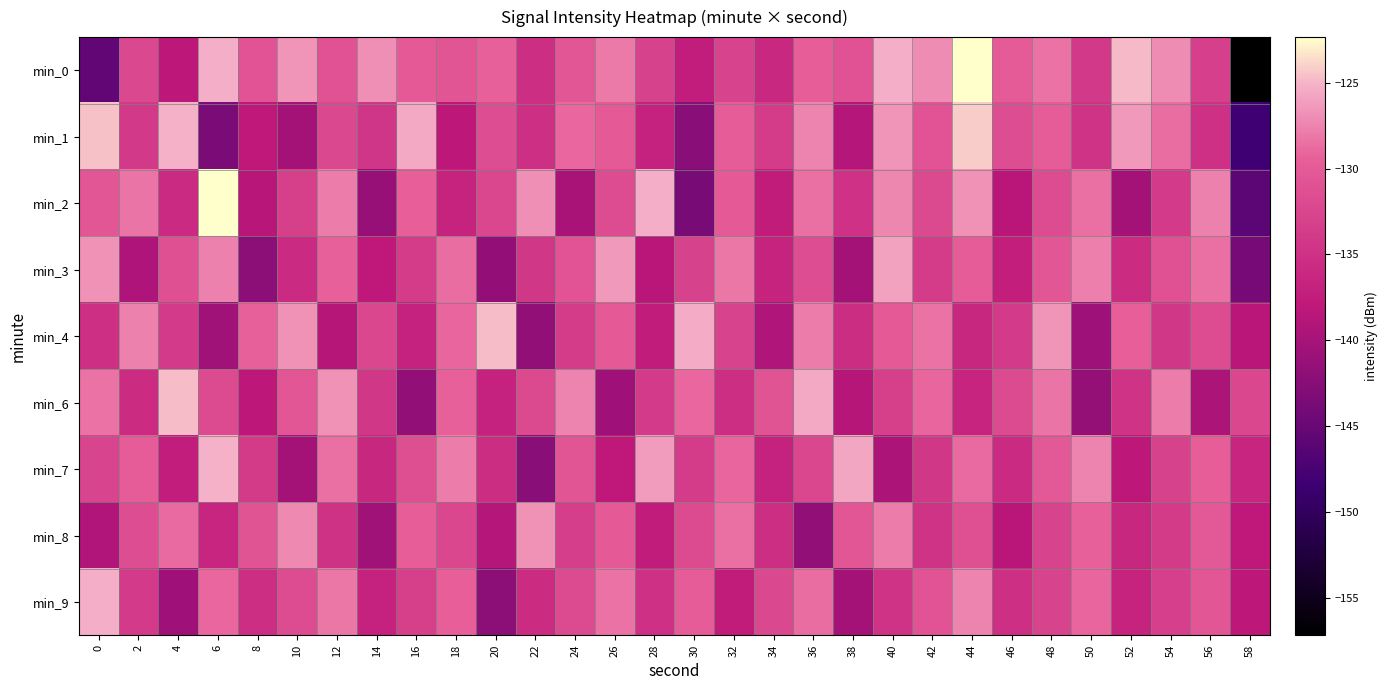

At 32, list the series in order from smallest to largest.

min_9, min_6, min_0, min_4, min_2, min_1, min_7, min_8, min_3